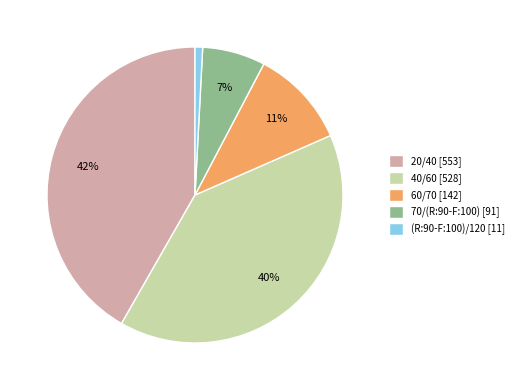

How many segments does this pie chart have?

5